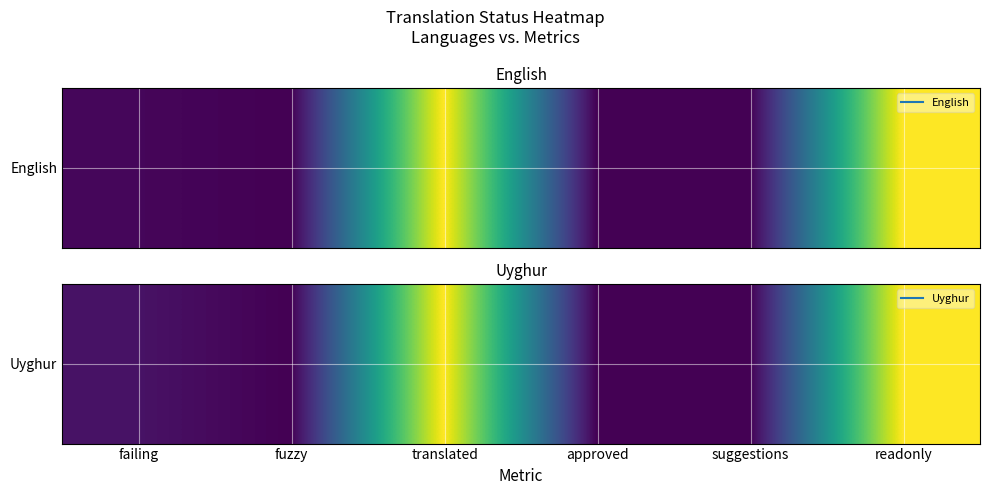

List the labels in order of value, largest first.

translated, readonly, failing, fuzzy, approved, suggestions